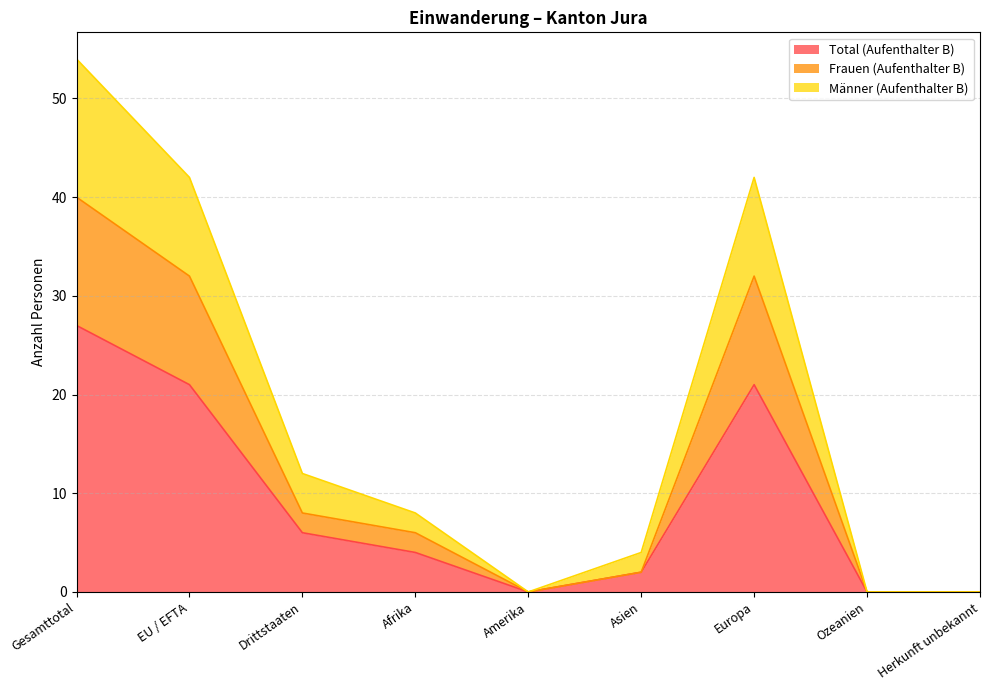

How many positive values does the Frauen (Aufenthalter B) series have?

6